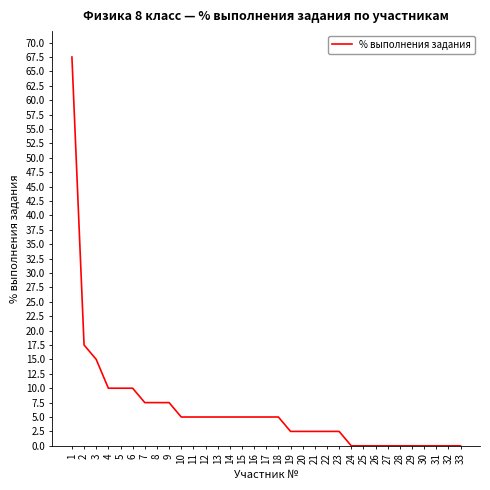

Is it true that the value at 8 is 7.5?

True